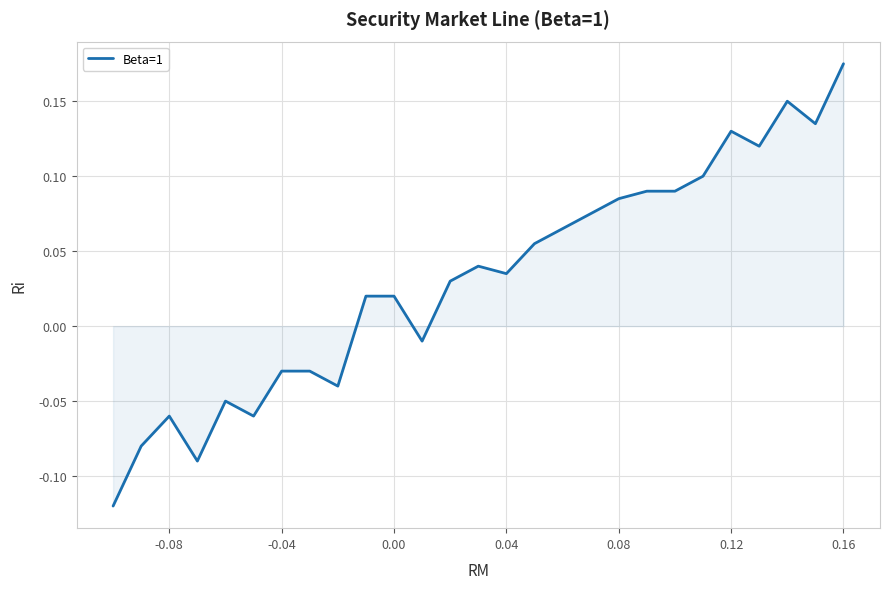

What is the difference between the second highest and minimum values?

0.3